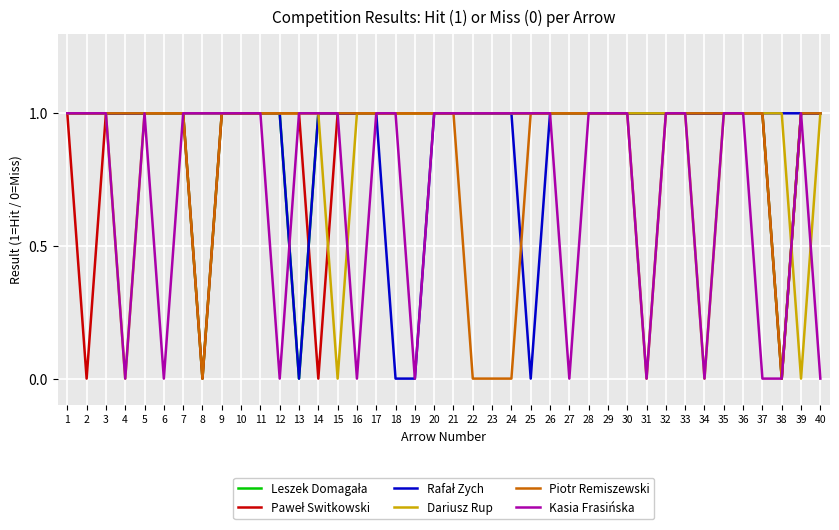

What is the total value across all series at 21?

6